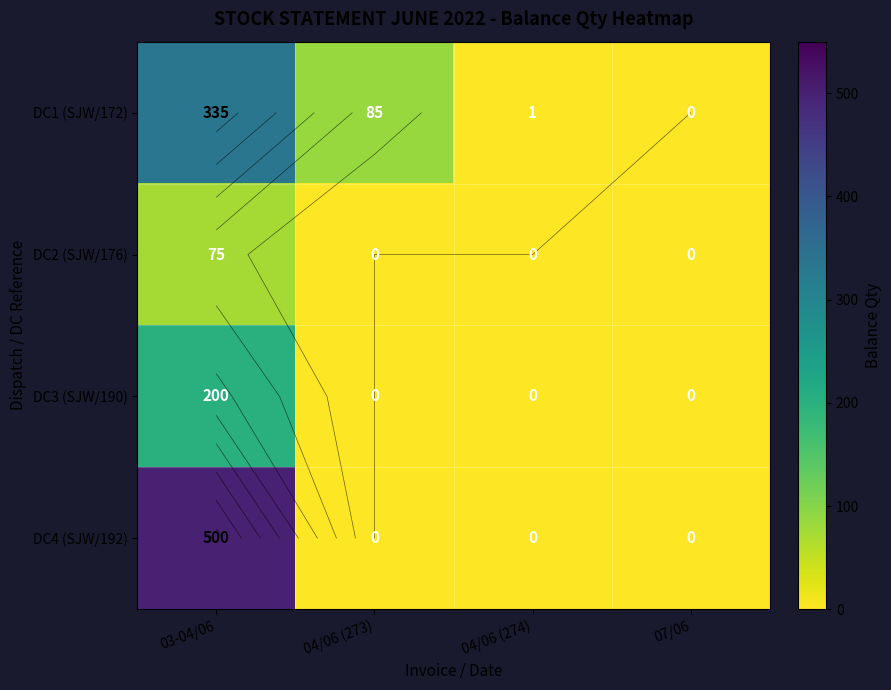

Which series has the largest total across all categories?

DC4 (SJW/192)